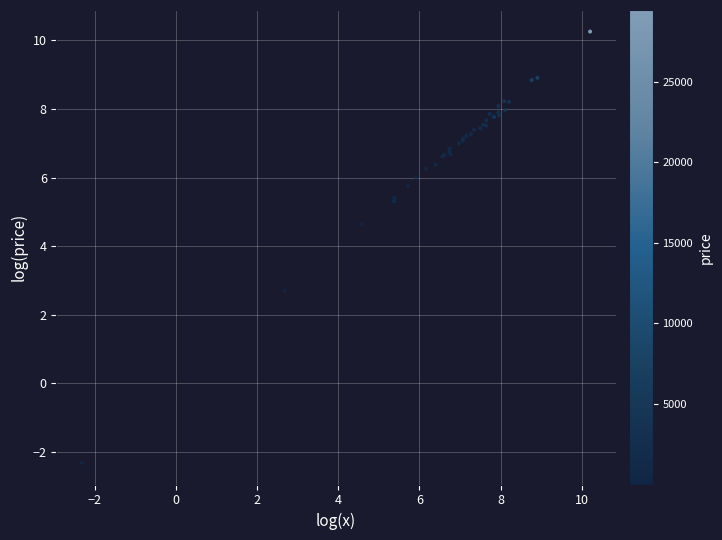

What Y value in the scatter plot is closest to 3?

2.7